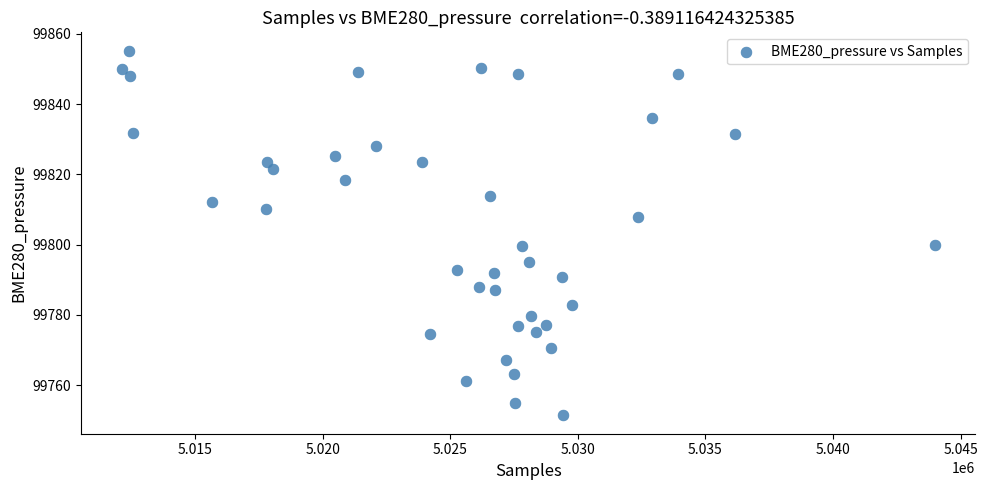

What is the range of X values (max minus min)?

31848.0